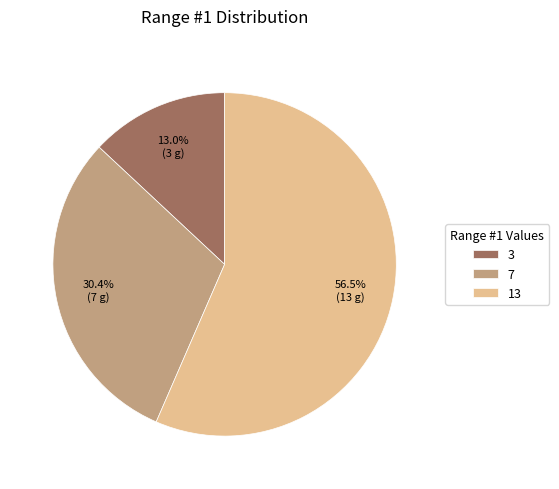

To the nearest percent, what portion does 3 represent?

13%